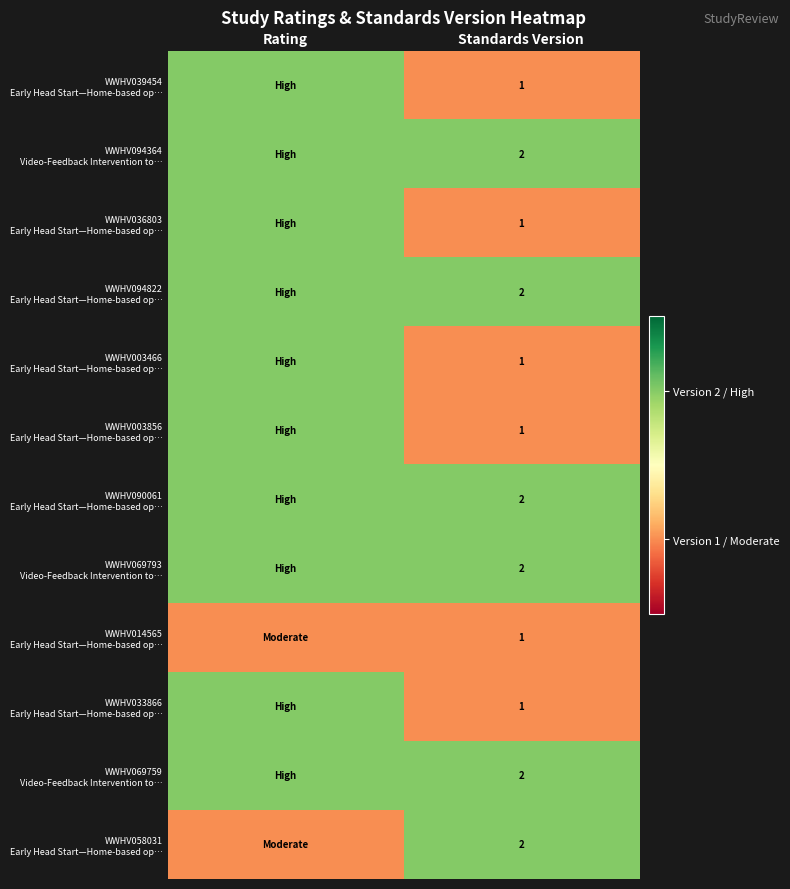

What is the total value across all series at Standards Version?

18